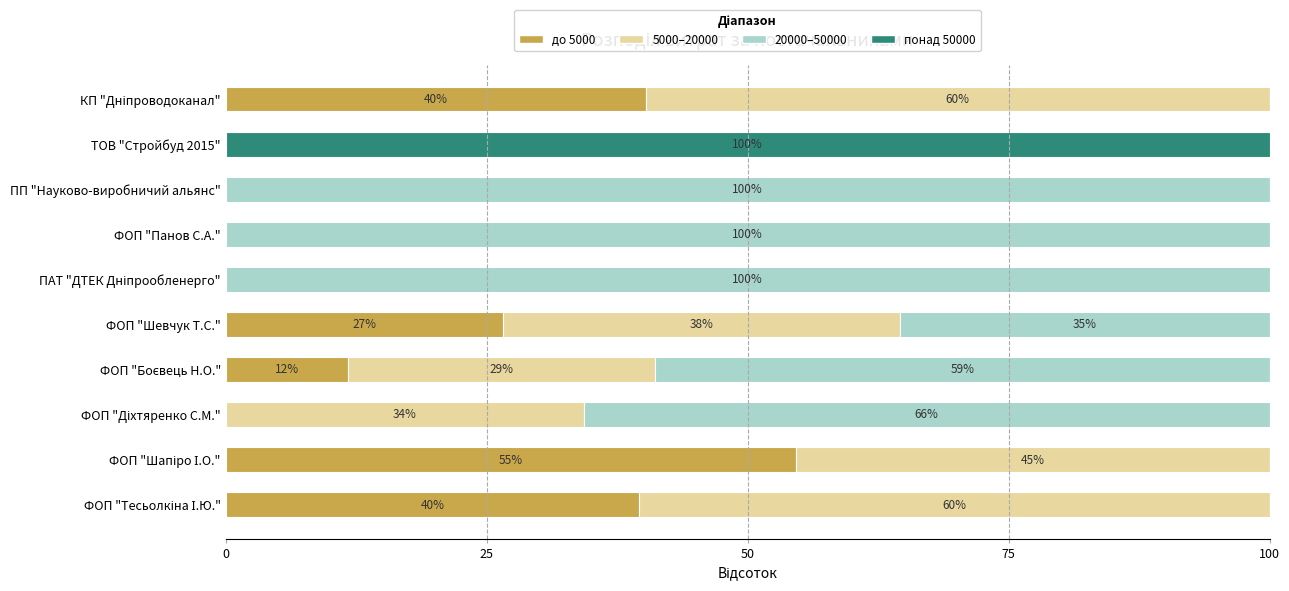

What is the total value across all series at ТОВ "Стройбуд 2015"?

100.0